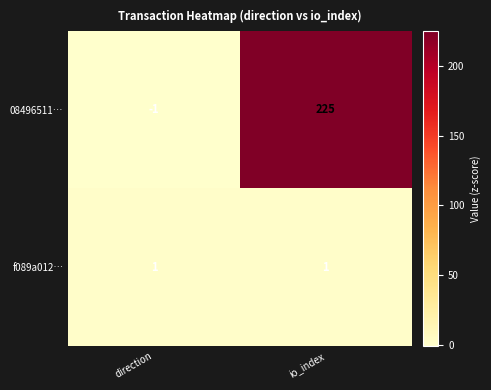

List the series in order of their peak value, highest first.

08496511…, f089a012…